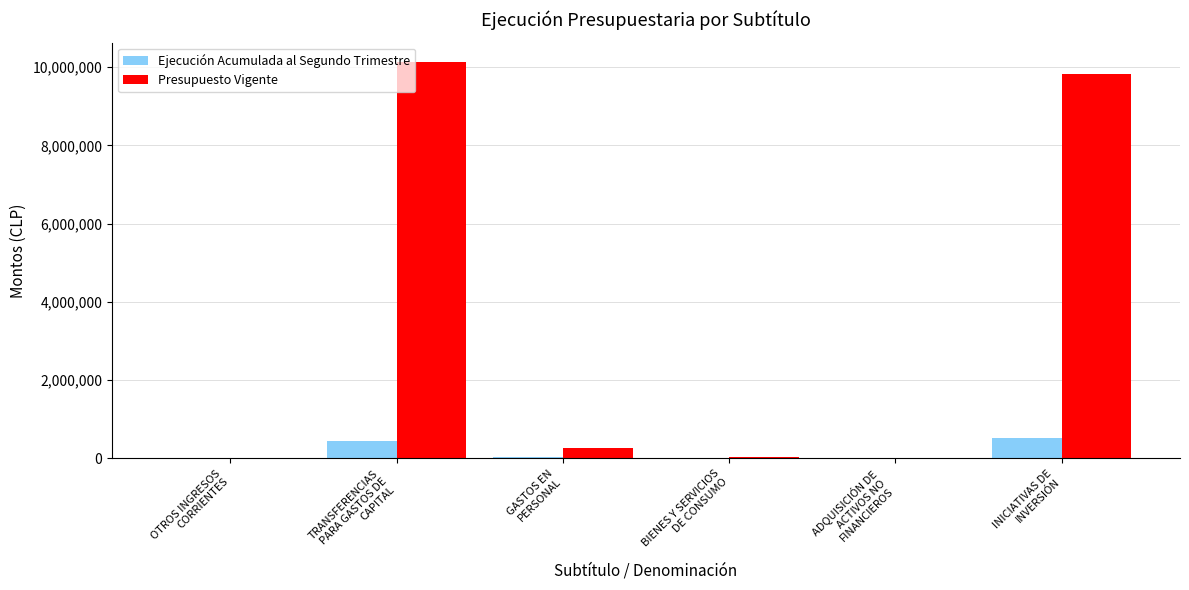

Which series has the largest total across all categories?

Presupuesto Vigente